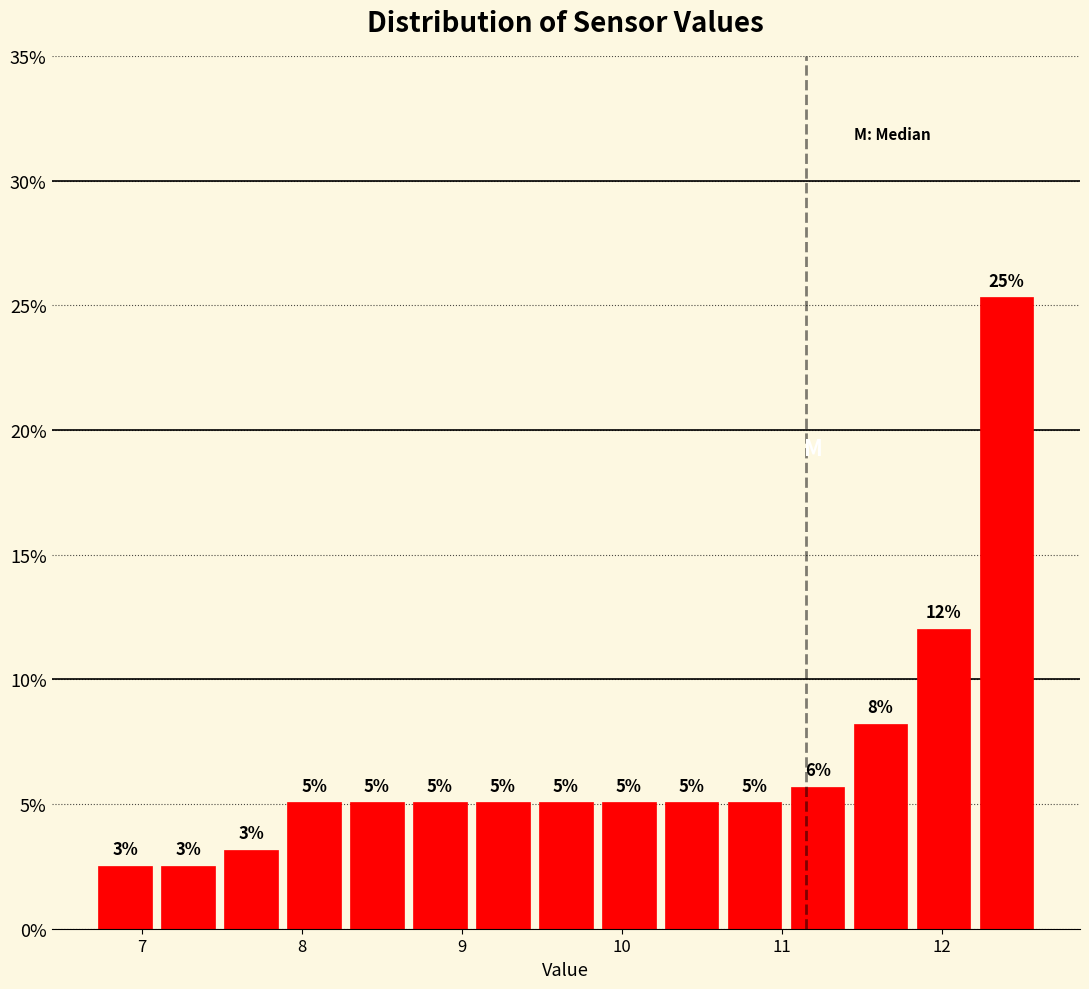

Read against the x-axis, roughly where is the centre of the tallest bar?

12.4